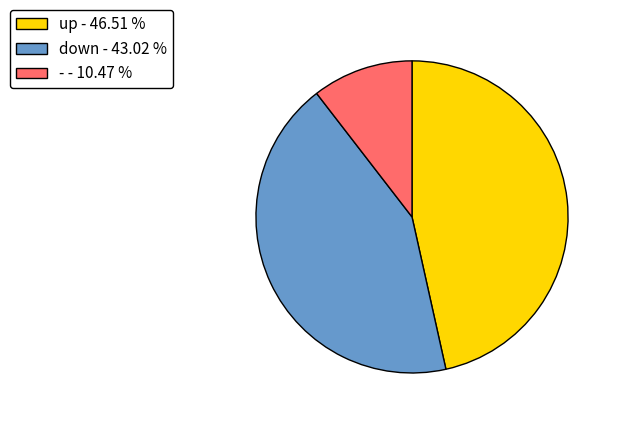

True or false: up accounts for 55% of the total.

False